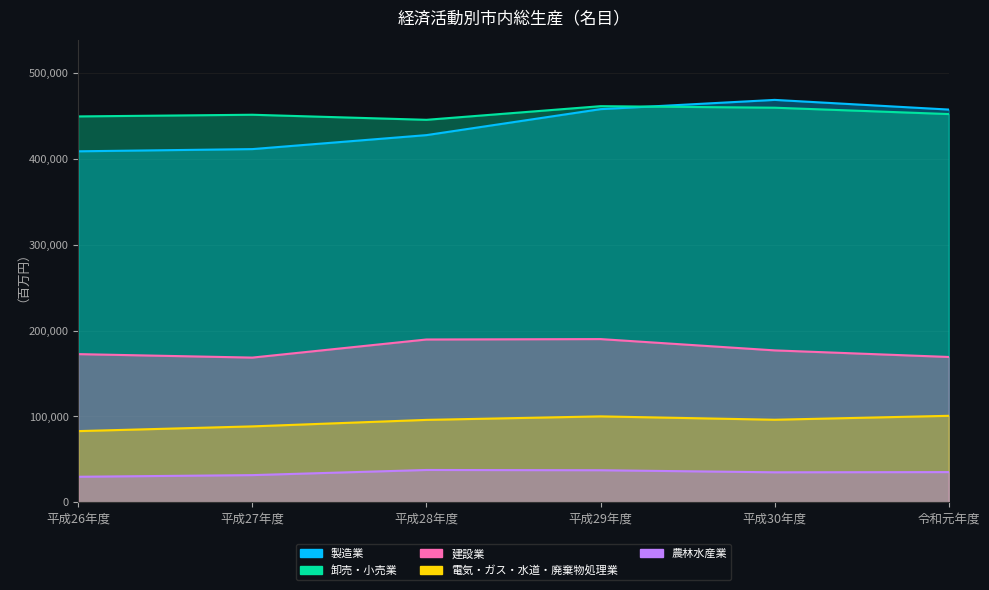

Which has a higher value, 平成28年度 or 平成26年度?

平成28年度